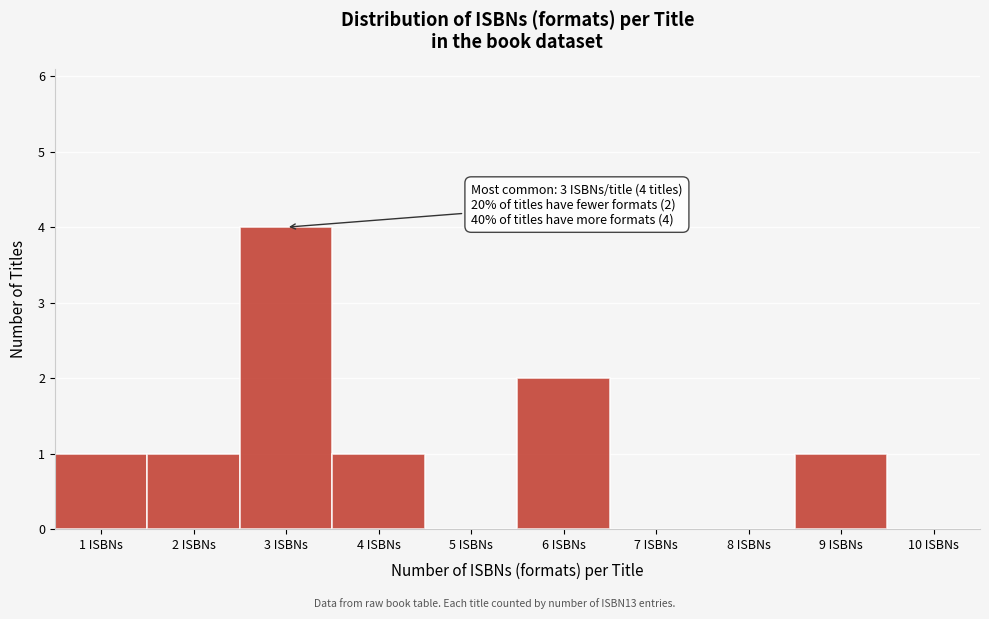

Which range on the x-axis has the tallest bar?

2.5 to 3.5